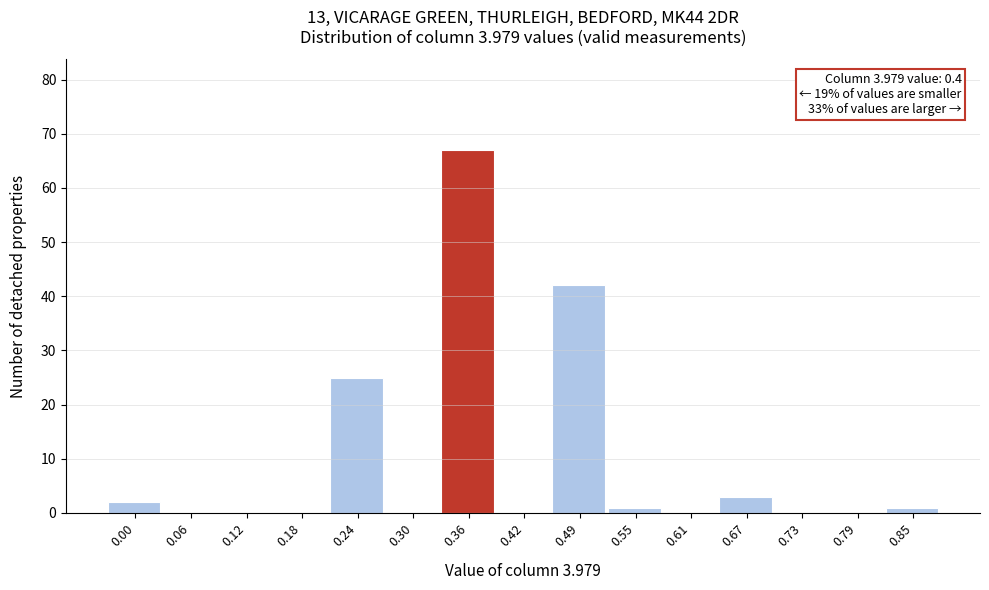

Reading right to left, transcribe all the data shown in this chart.

0.85=1	0.79=0	0.73=0	0.67=3	0.61=0	0.55=1	0.49=42	0.42=0	0.36=67	0.30=0	0.24=25	0.18=0	0.12=0	0.06=0	0.00=2